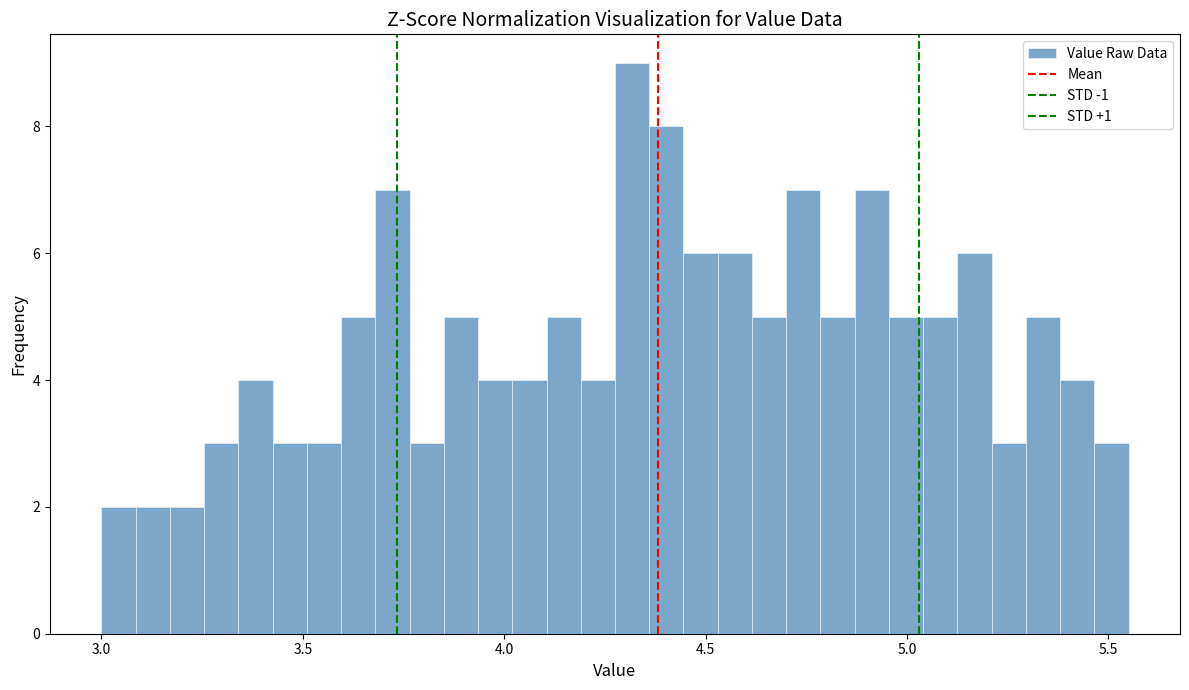

Around what value on the x-axis is the tallest bar? Give the approximate position of its centre, as read against the axis.

4.30